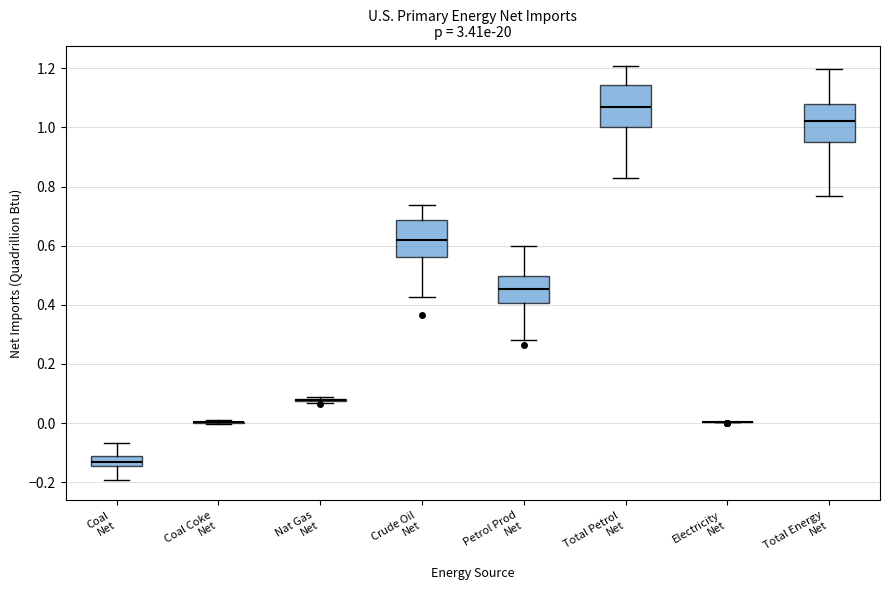

Reading left to right, transcribe this box plot: for each box, give where its median line is, the range the box spans, and where its two whiskers end, as read against the y-axis. The values are not printed on the chart, so give them approximately, as read against the axis.

Coal Net: median -0.14 (inside the box), box -0.14 to -0.12, whiskers -0.20 to -0.06
Coal Coke Net: box collapsed to a line at 0.00, whiskers 0.00 to 0.00
Nat Gas Net: box collapsed to a line at 0.08, whiskers 0.06 to 0.08
Crude Oil Net: median 0.62, box 0.56 to 0.68, whiskers 0.42 to 0.74
Petrol Prod Net: median 0.46, box 0.40 to 0.50, whiskers 0.28 to 0.60
Total Petrol Net: median 1.06, box 1.00 to 1.14, whiskers 0.82 to 1.20
Electricity Net: box collapsed to a line at 0.00, whiskers 0.00 to 0.00
Total Energy Net: median 1.02, box 0.96 to 1.08, whiskers 0.76 to 1.20